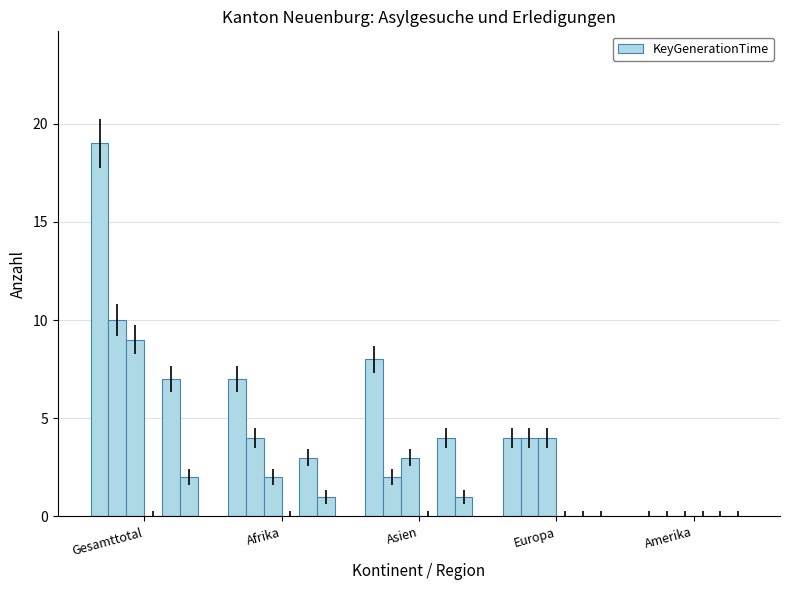

Count the number of data series in this chart.

5